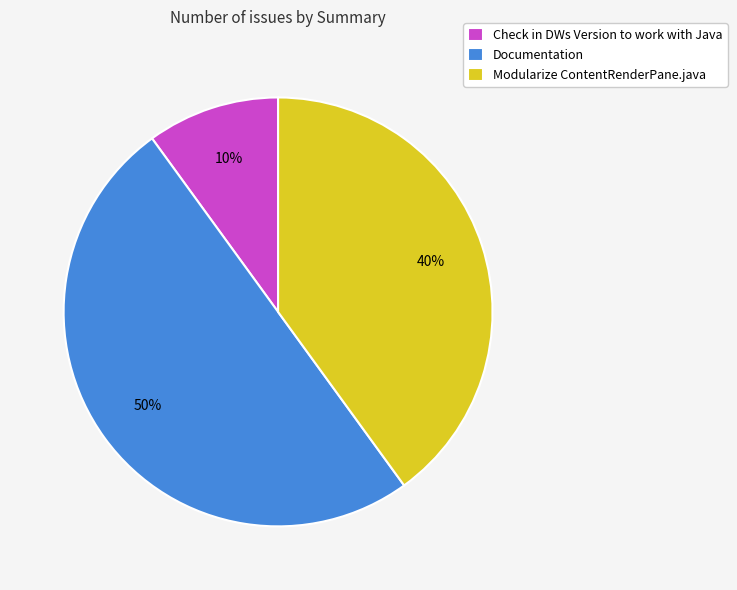

Is Modularize ContentRenderPane.java the majority of the pie?

No